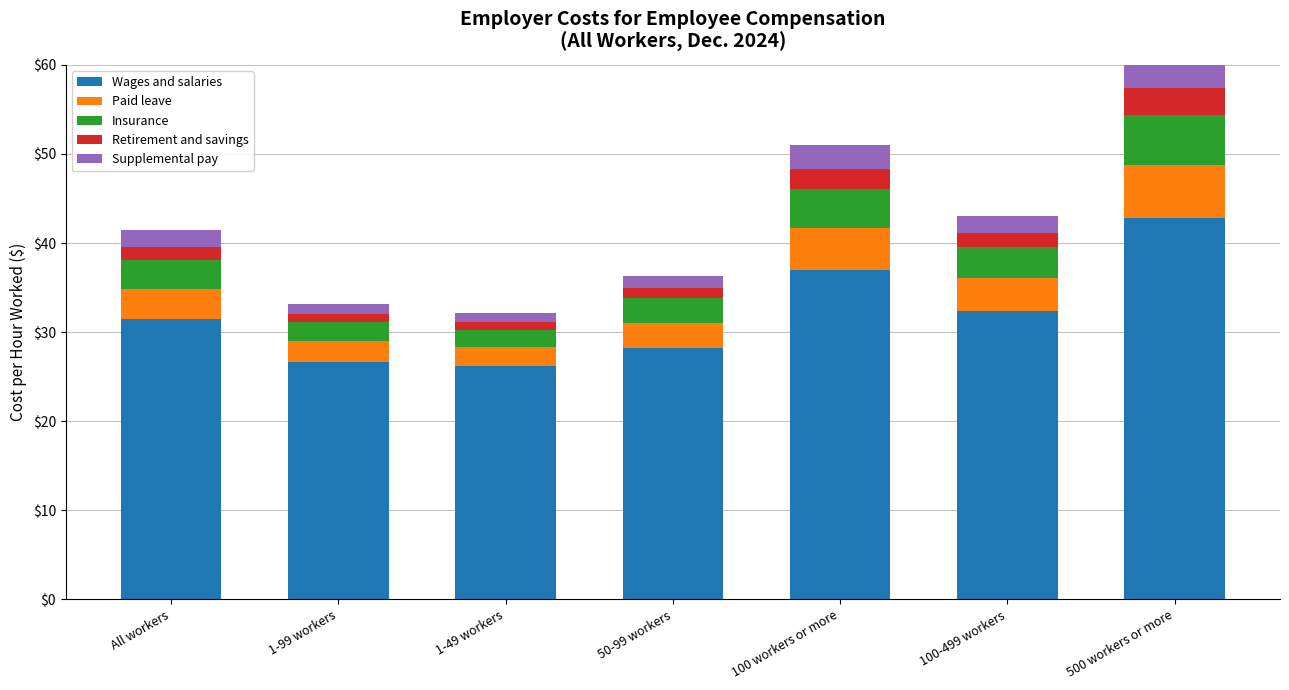

What are all the series names shown in the legend?

Wages and salaries, Paid leave, Insurance, Retirement and savings, Supplemental pay